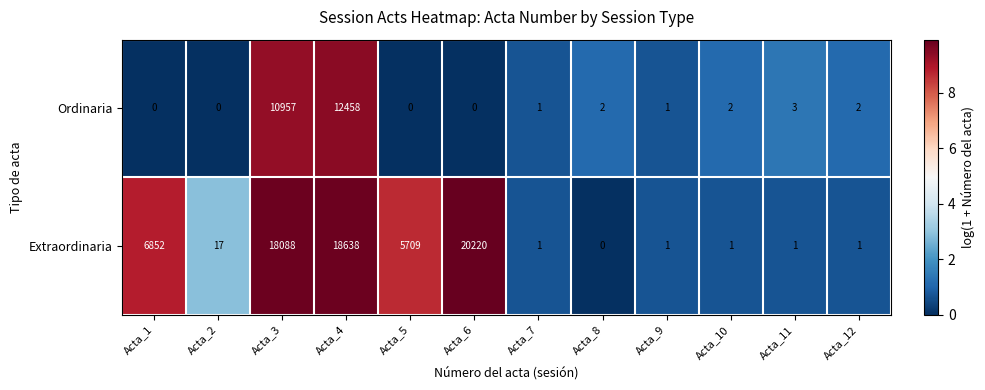

What is the sum of all Extraordinaria values?

69529